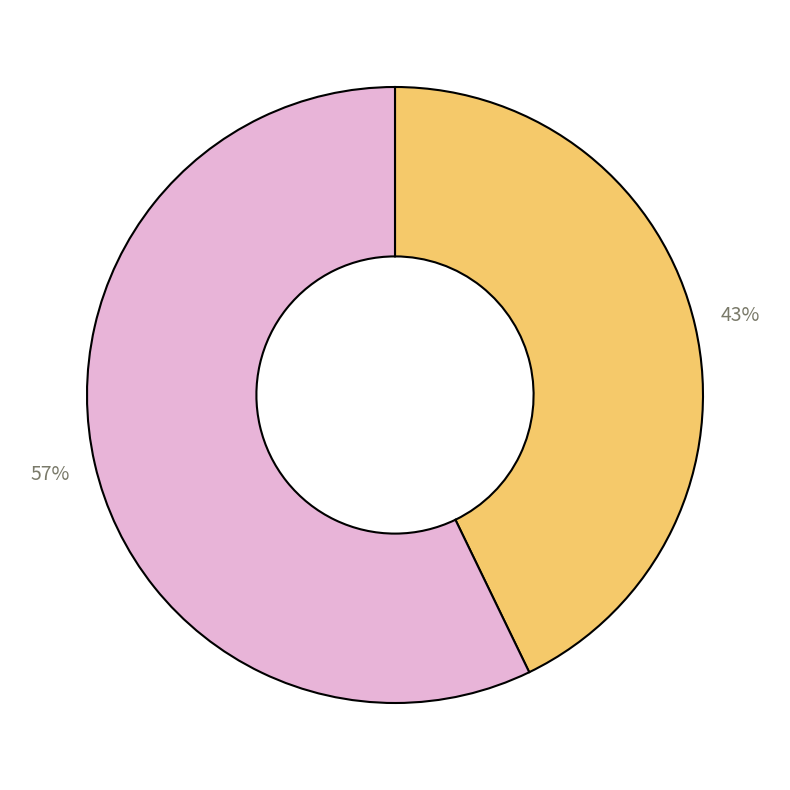

To the nearest percent, what is the average slice percentage?

50%